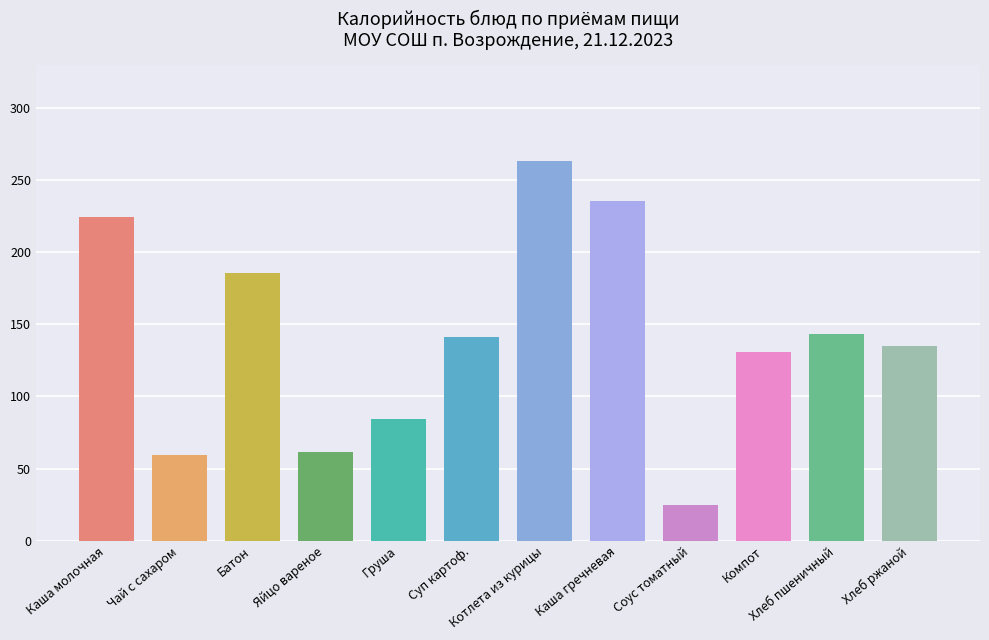

Between Суп картоф. and Каша гречневая, which series saw the biggest shift?

Калорийность